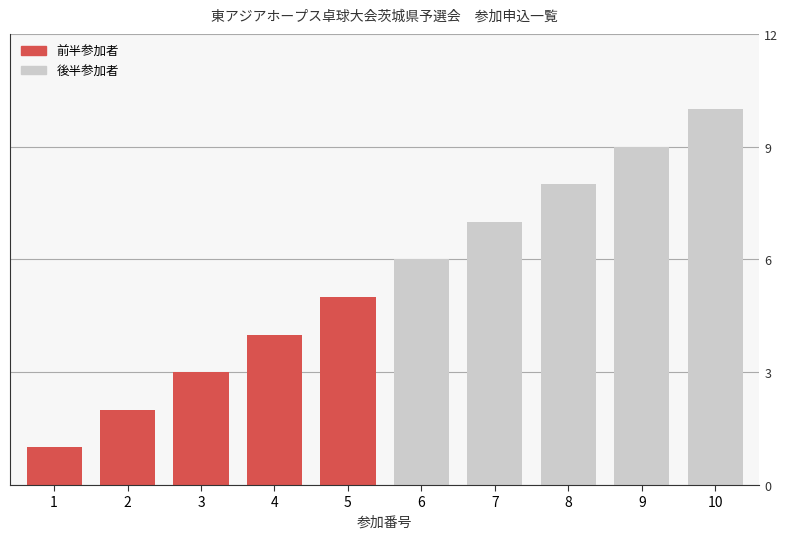

What is the difference between the 後半参加者 values at 8 and 9?

1